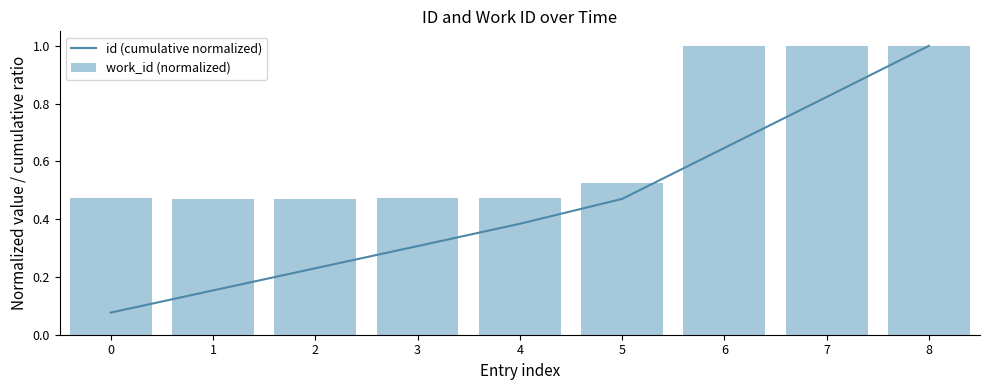

At how many categories does at least one series exceed 0?

9